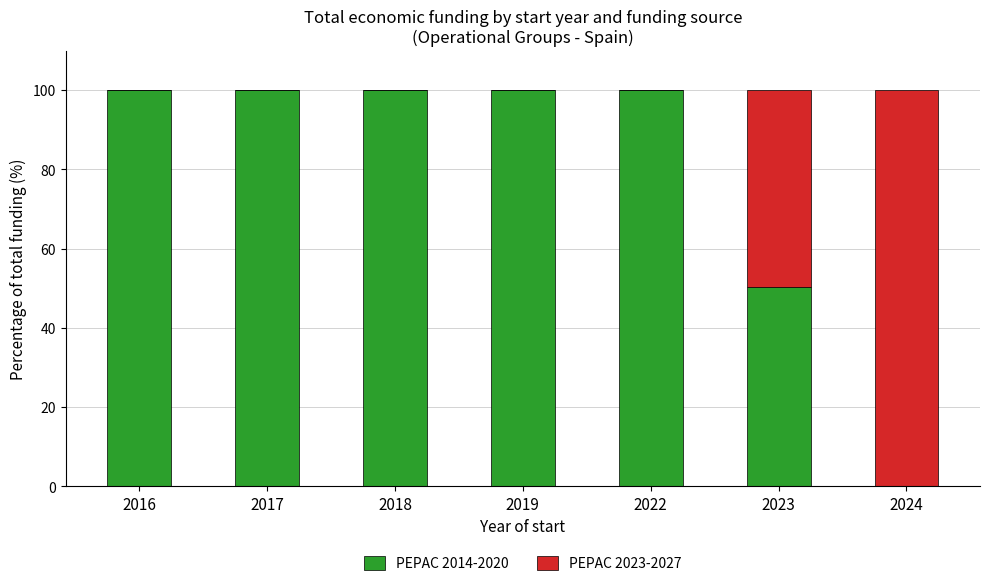

How many data points does each series have?

7